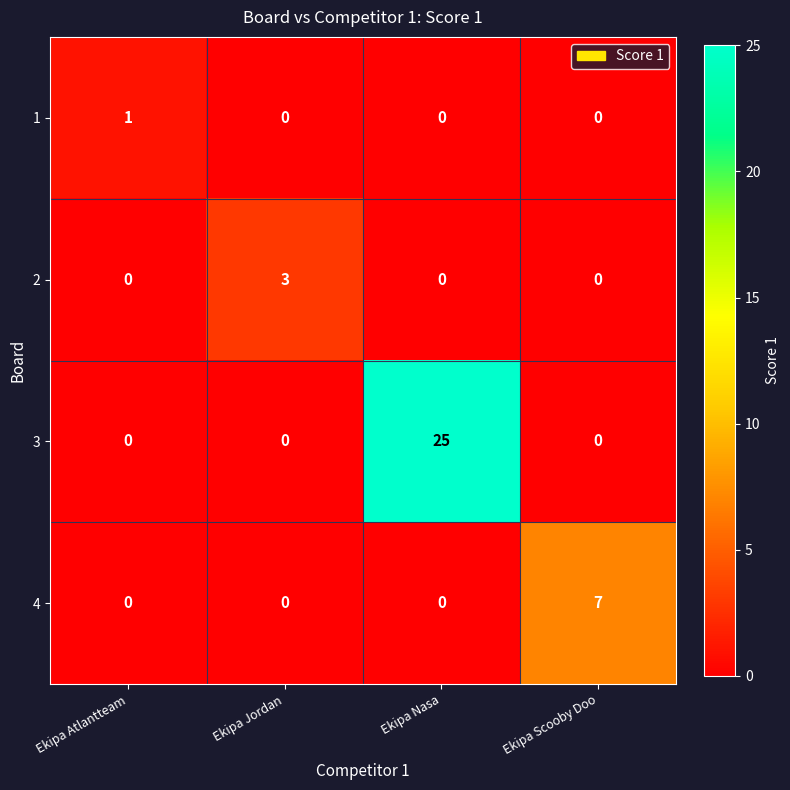

True or false: 2 has a value of 2 at Ekipa Scooby Doo.

False